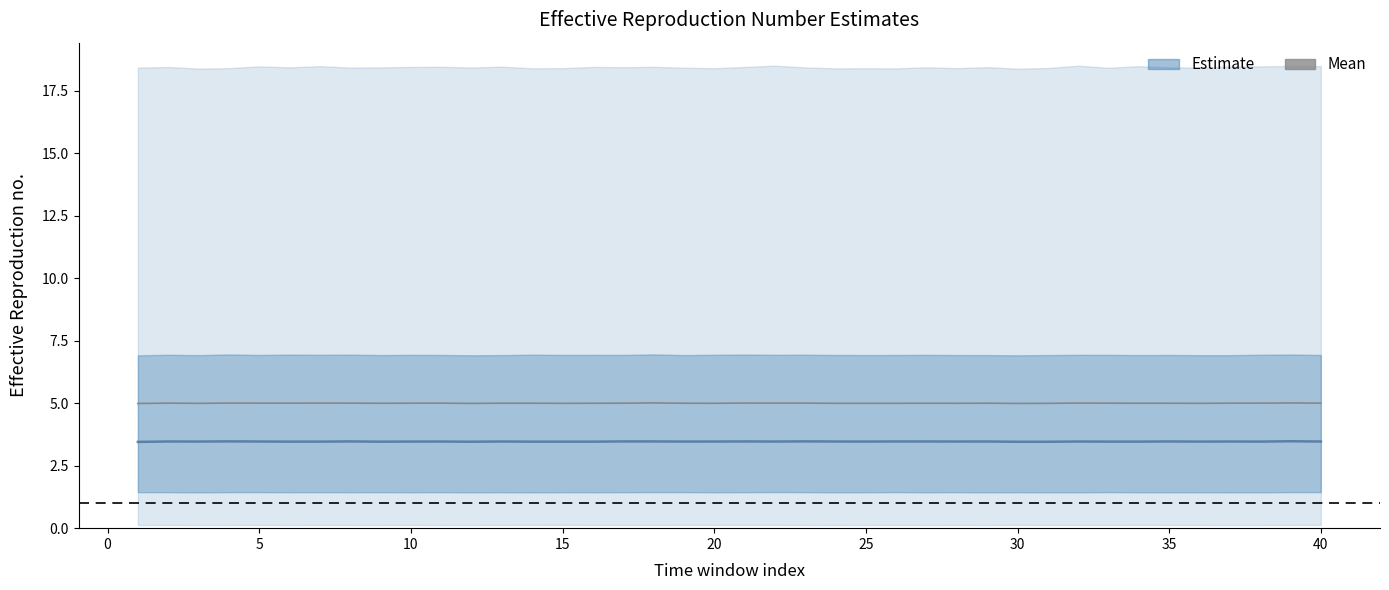

List the series in order of their peak value, highest first.

Mean(R), Median(R)